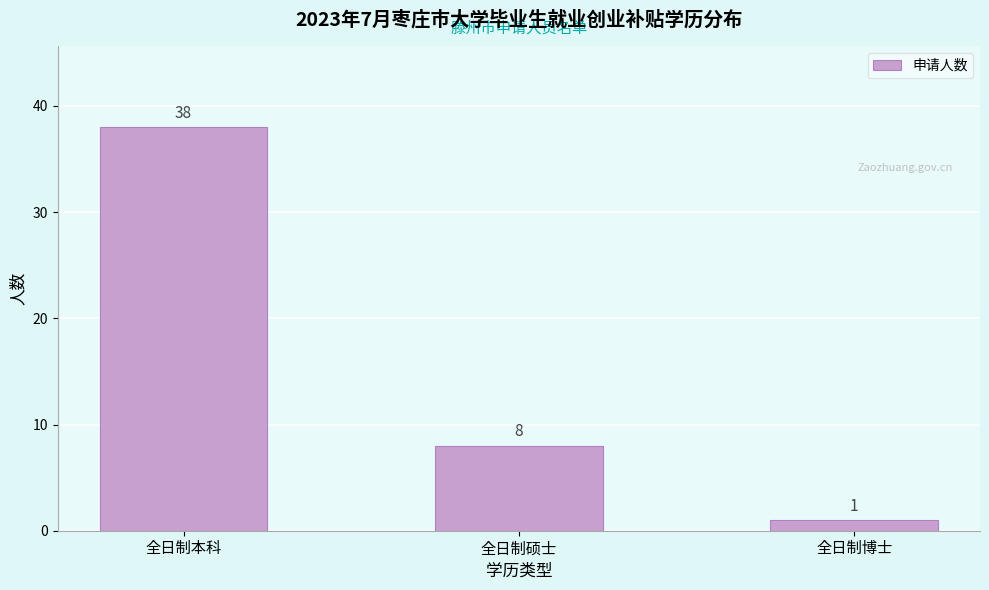

Reading right to left, what are all the values shown in this chart?

全日制博士=1	全日制硕士=8	全日制本科=38